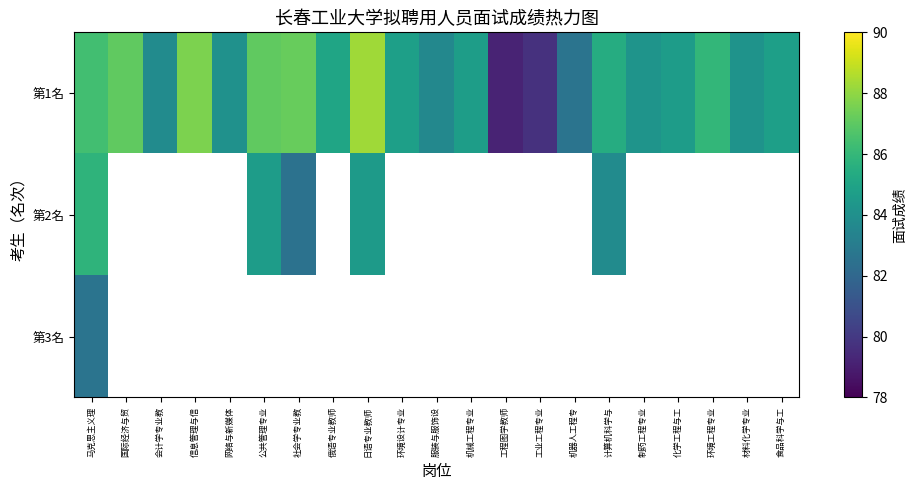

At which category does the chart reach its minimum across all series?

工程图学教师